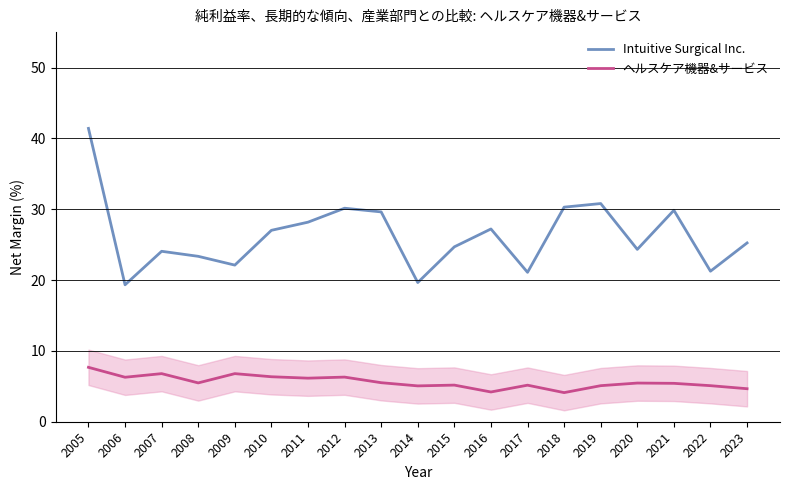

Reading right to left, what are all the values shown in this chart?

Intuitive Surgical Inc.: 2023=25.2	2022=21.2	2021=29.8	2020=24.3	2019=30.8	2018=30.3	2017=21.1	2016=27.2	2015=24.7	2014=19.7	2013=29.6	2012=30.1	2011=28.2	2010=27.0	2009=22.1	2008=23.4	2007=24.1	2006=19.3	2005=41.4
ヘルスケア機器&サービス: 2023=4.7	2022=5.1	2021=5.4	2020=5.5	2019=5.1	2018=4.1	2017=5.2	2016=4.2	2015=5.2	2014=5.1	2013=5.5	2012=6.3	2011=6.2	2010=6.3	2009=6.8	2008=5.5	2007=6.8	2006=6.3	2005=7.7